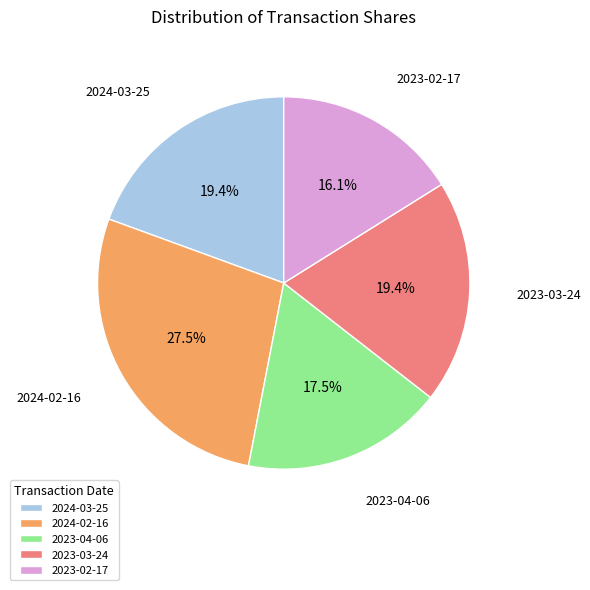

Count the number of slices in the pie.

5